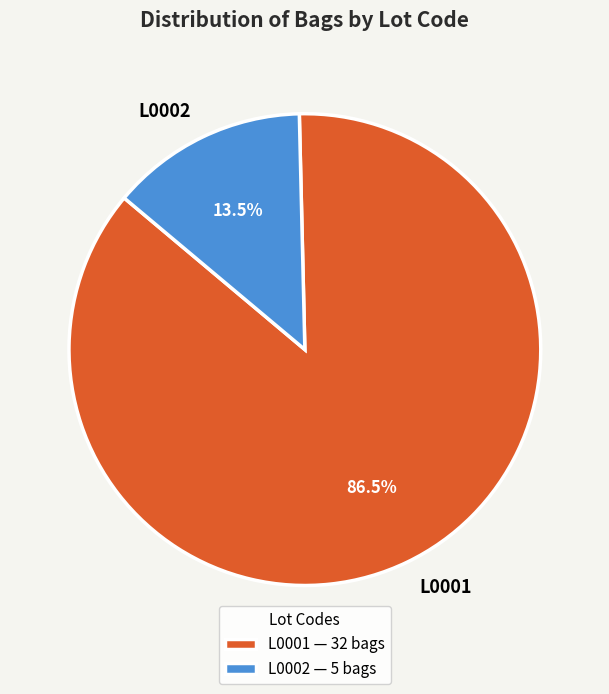

What percentage do L0002 — 5 bags and L0001 — 32 bags together represent?

100.0%